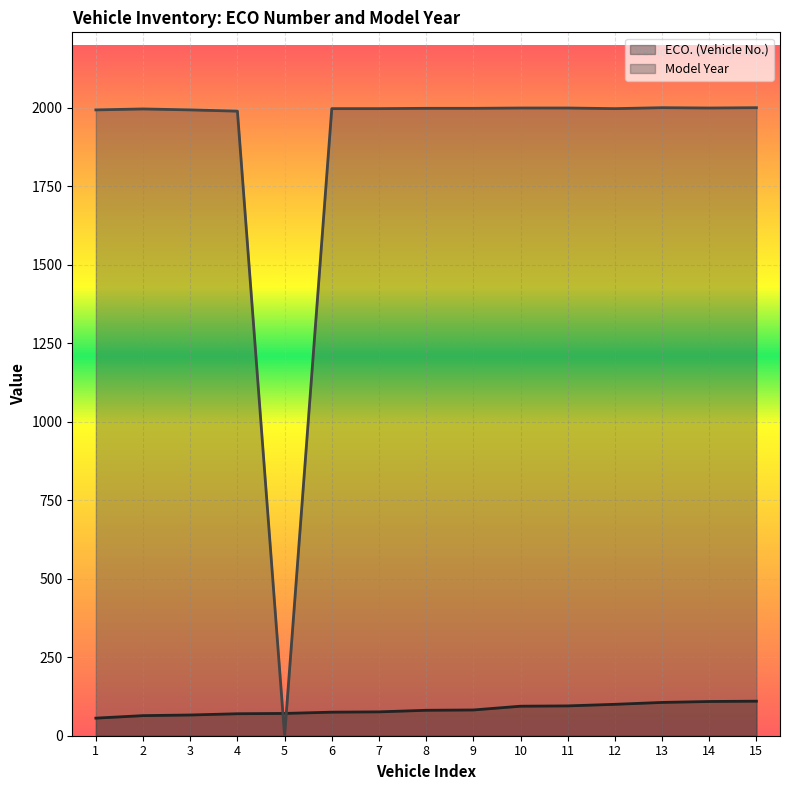

Reading left to right, what are all the values shown in this chart?

ECO. (Vehicle No.): 1=56	2=64	3=66	4=70	5=71	6=75	7=76	8=81	9=82	10=94	11=95	12=100	13=106	14=109	15=110
Model Year: 1=1993	2=1996	3=1993	4=1989	5=0	6=1997	7=1997	8=1998	9=1998	10=1999	11=1999	12=1997	13=2000	14=1999	15=2000